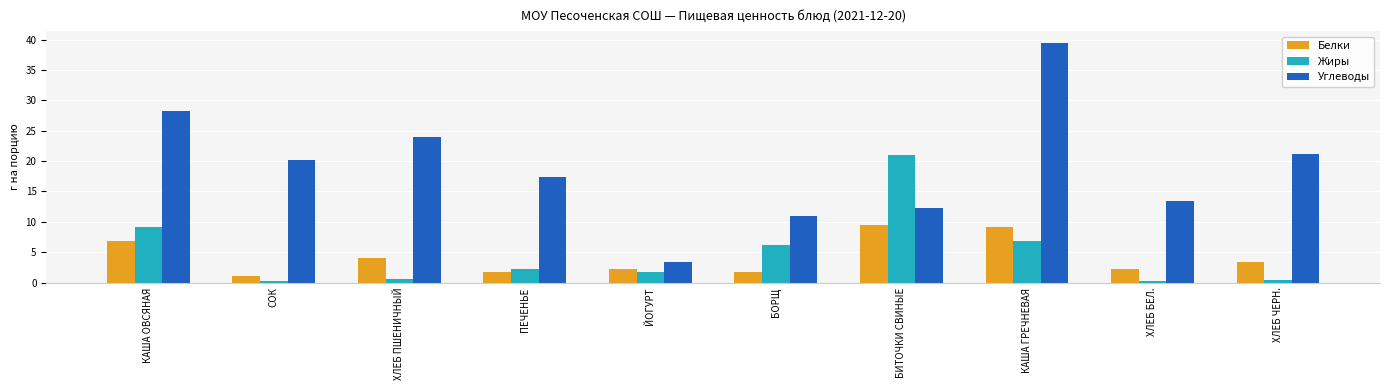

At how many categories does at least one series exceed 2?

10